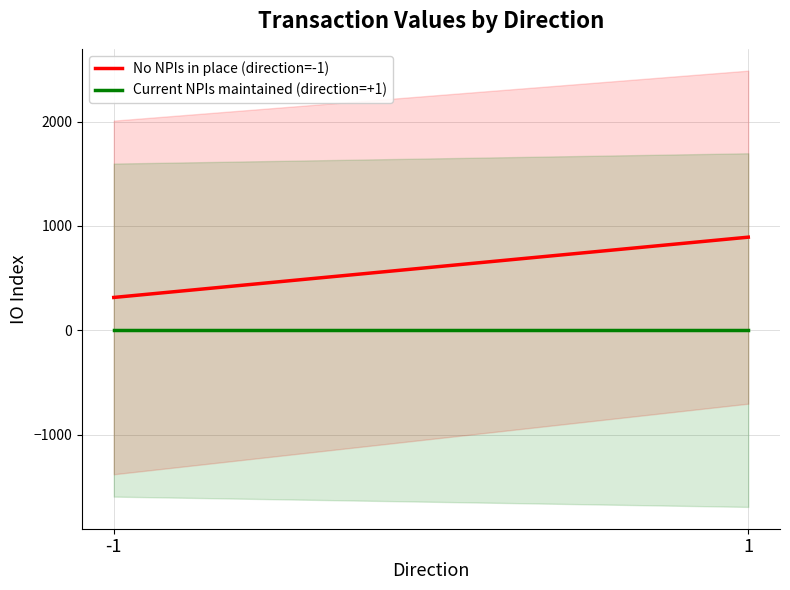

What is the average value of the Current NPIs maintained (direction=+1) series?

1